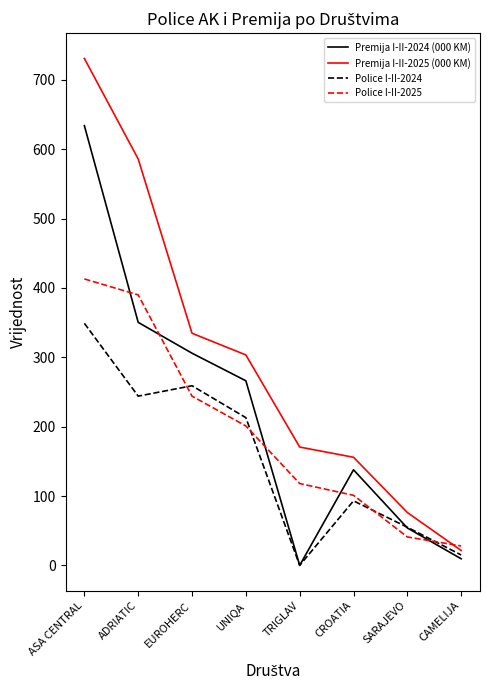

Which series has the largest range (max minus min)?

Premija I-II-2025 (000 KM)